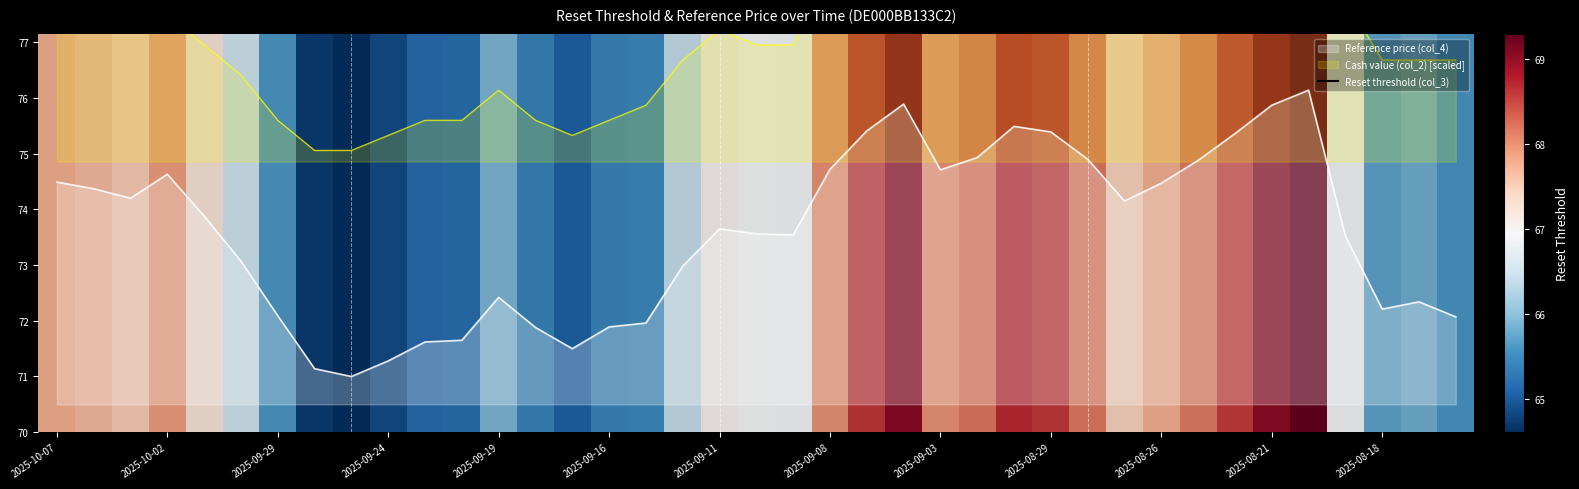

What is the lowest value of the Reference price (col_4) series?

71.0